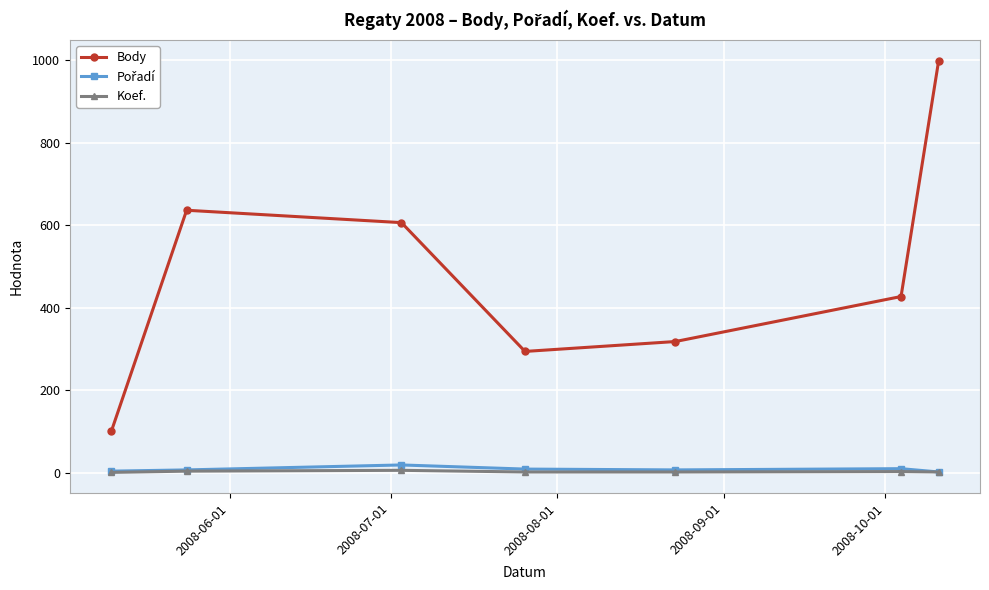

How many lines are shown in the chart?

3